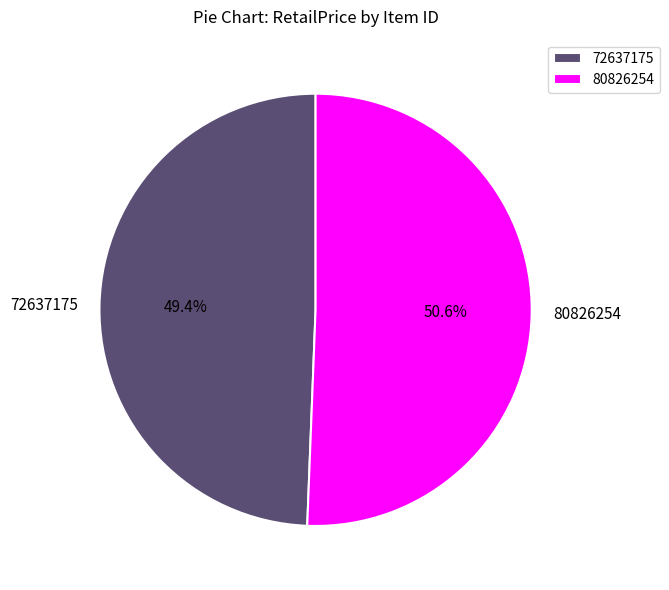

Approximately how many times larger is the value at 80826254 compared to 72637175?

1.0